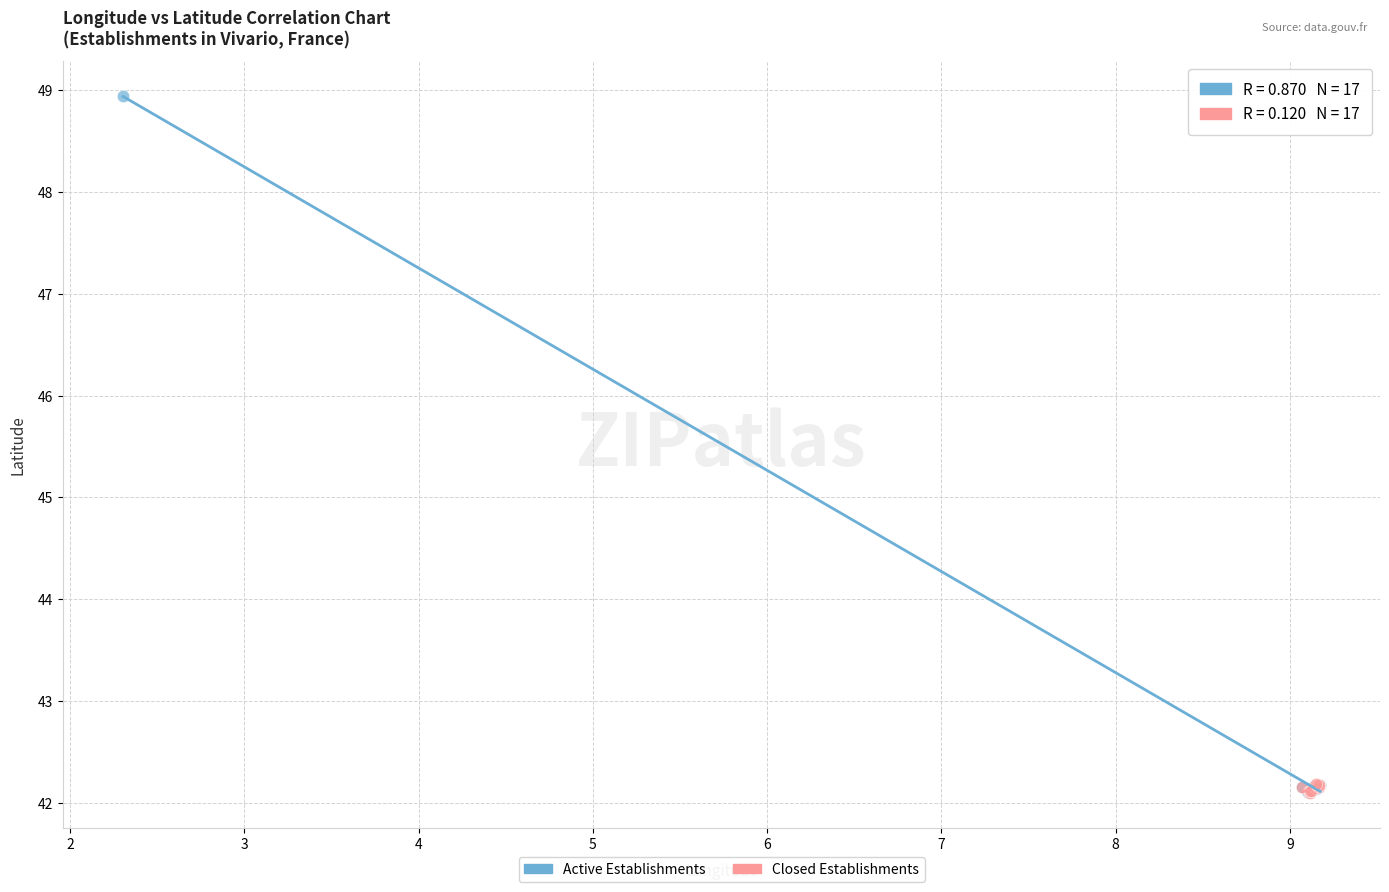

Which series reaches the maximum Y coordinate?

Active Establishments